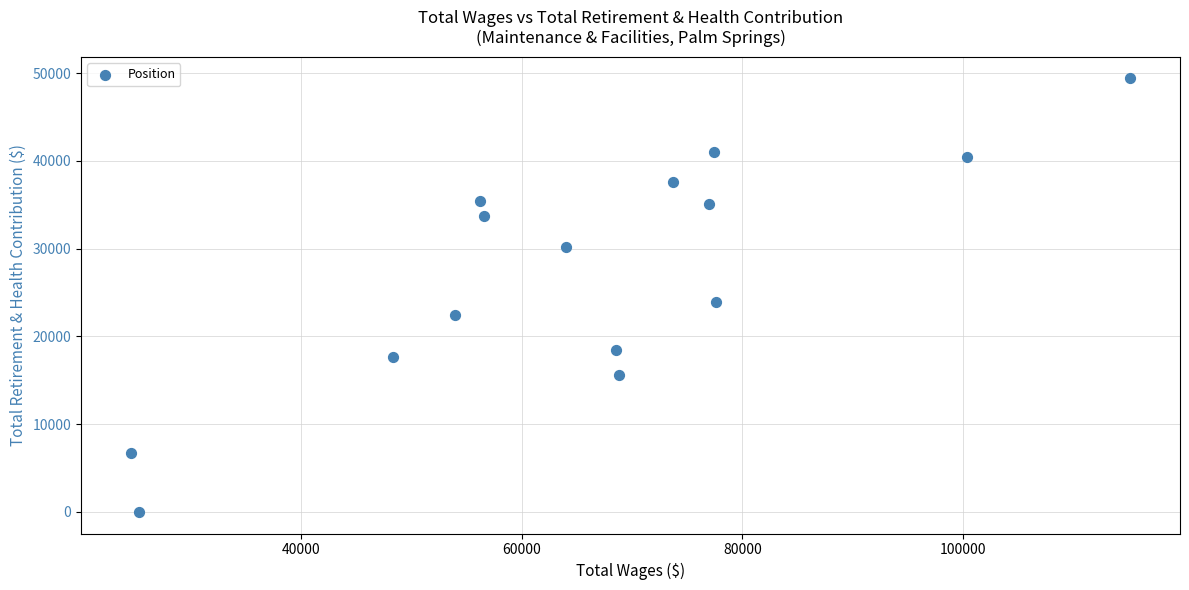

What Y value in the scatter plot is closest to 24701?

23872